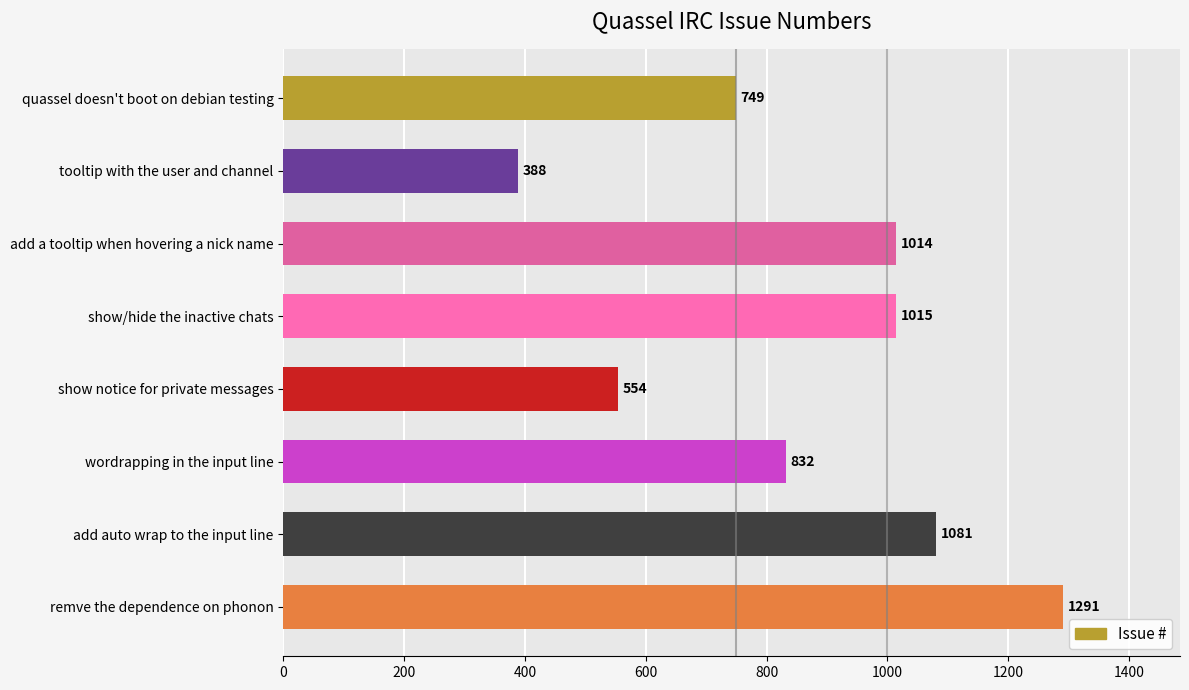

Between remve the dependence on phonon and add auto wrap to the input line, which is larger?

remve the dependence on phonon